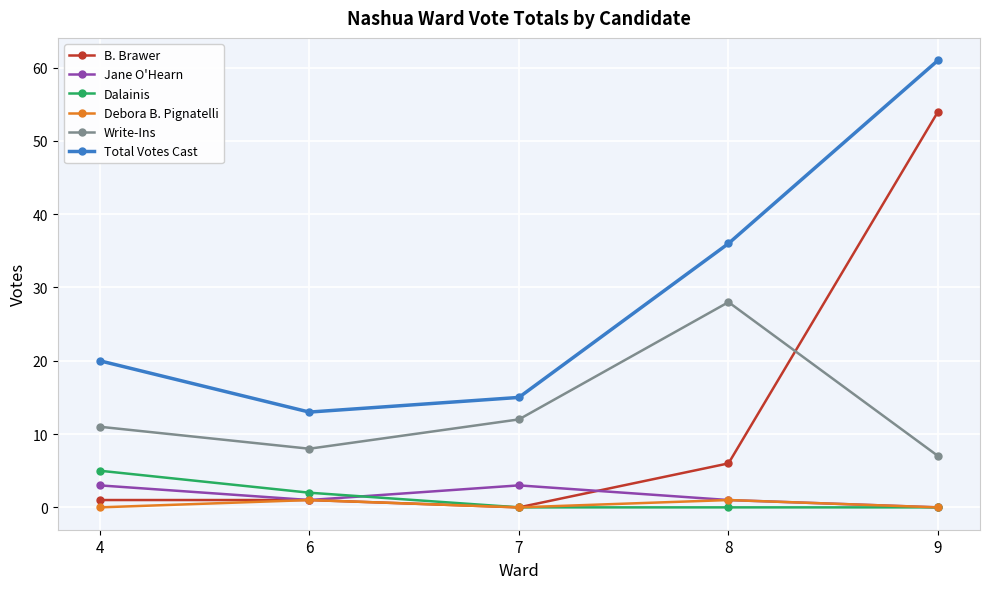

What is the spread (max minus min) of values at 7?

15